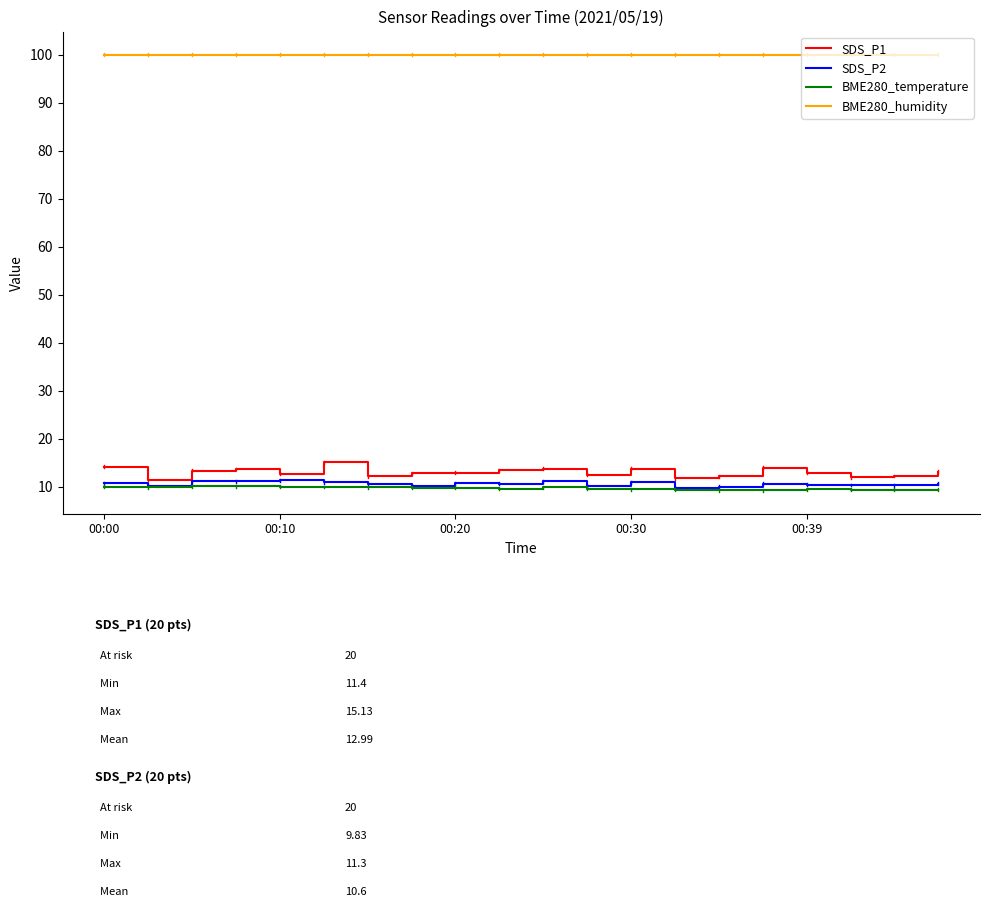

What is the lowest value of the BME280_humidity series?

100.0